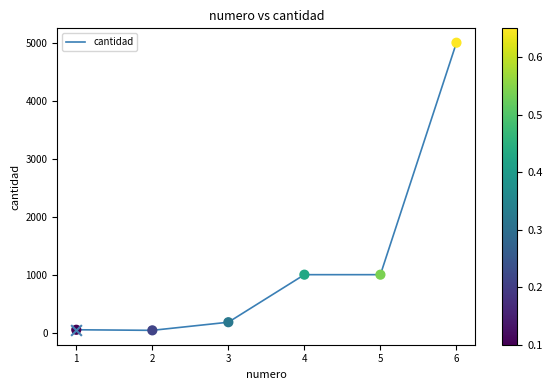

What is the ratio of the value at 4 to the value at 5?

1.0